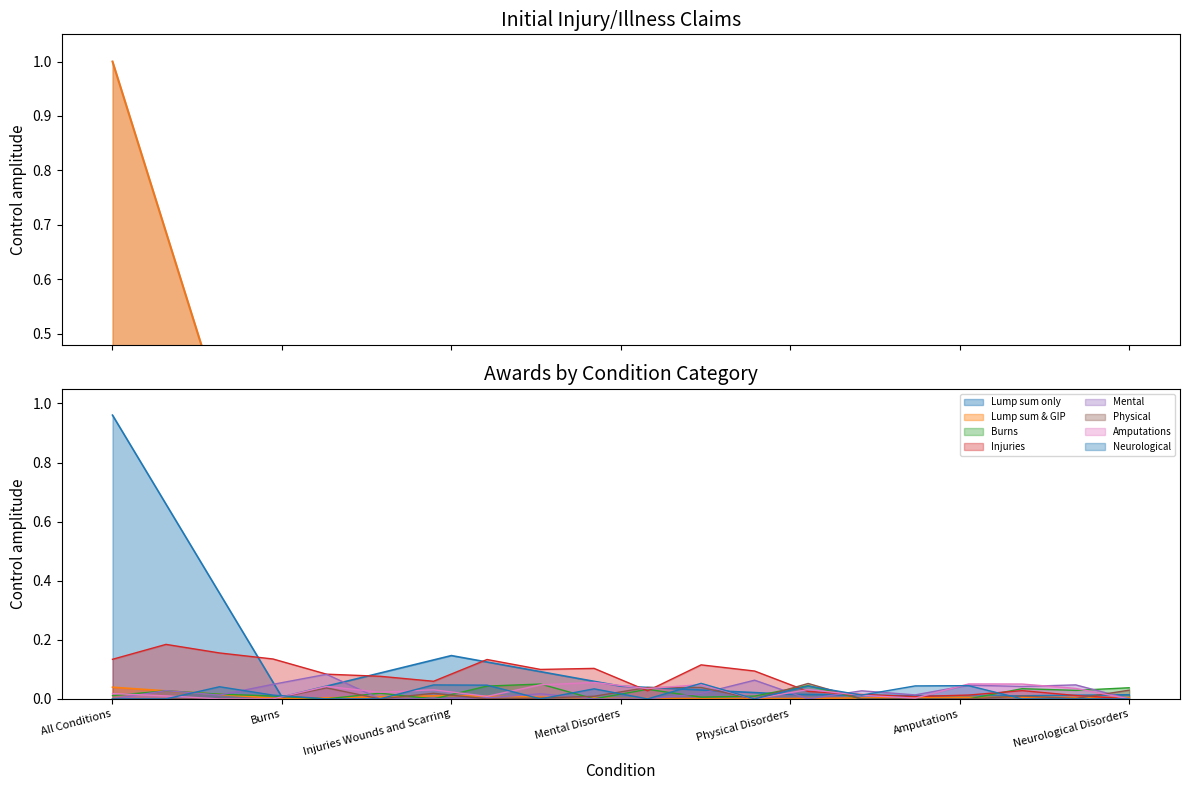

Rank the categories by Lump sum & GIP (tariffs 1-11) value from lowest to highest.

Burns, Mental Disorders, Physical Disorders, Neurological Disorders, Amputations, Injuries Wounds and Scarring, All Conditions